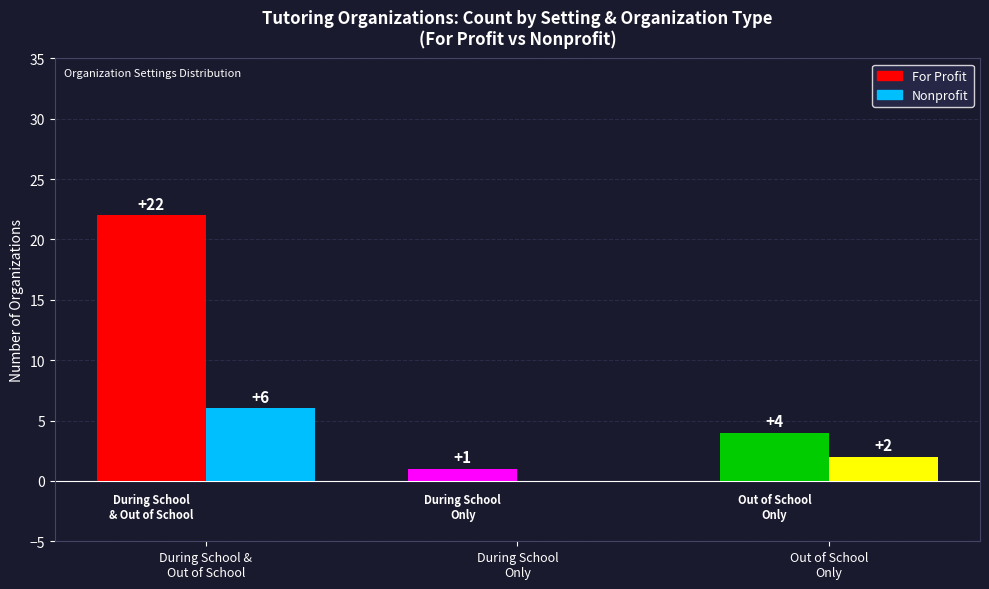

What is the sum of all Nonprofit values?

8